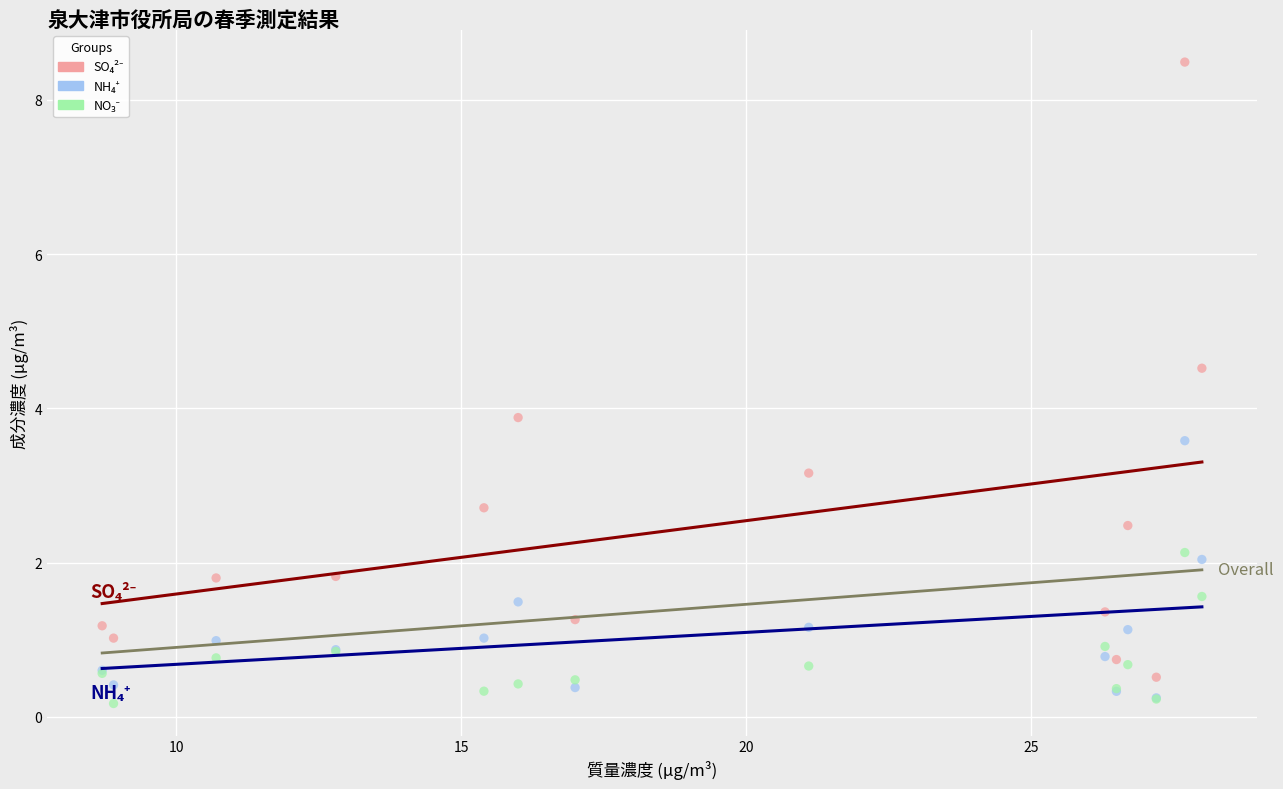

Across all series, what Y value is closest to 4?

3.9